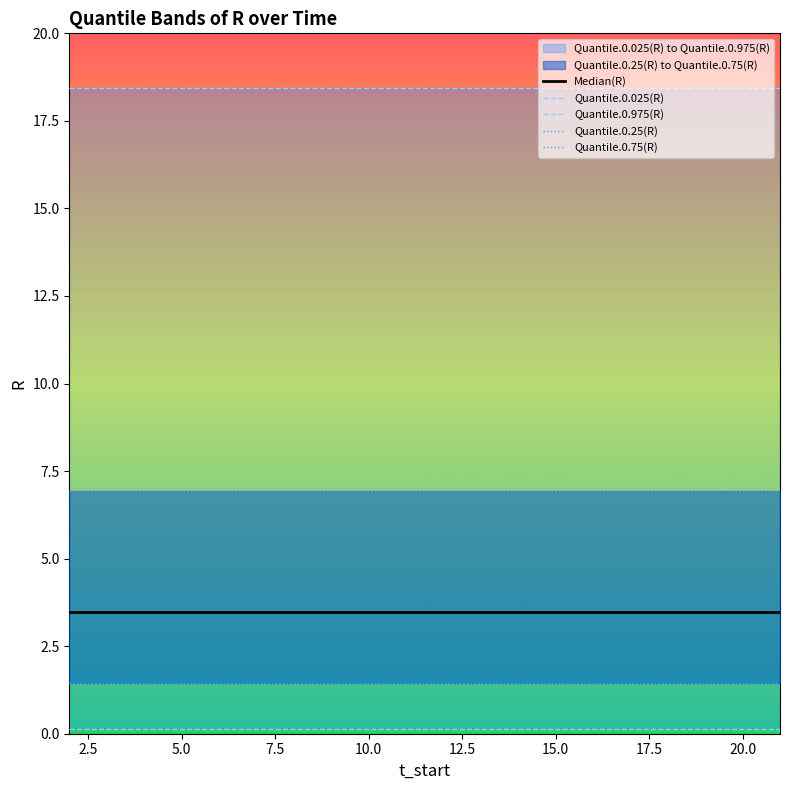

Between 2.5 and 7.5, which series saw the biggest shift?

Median(R)